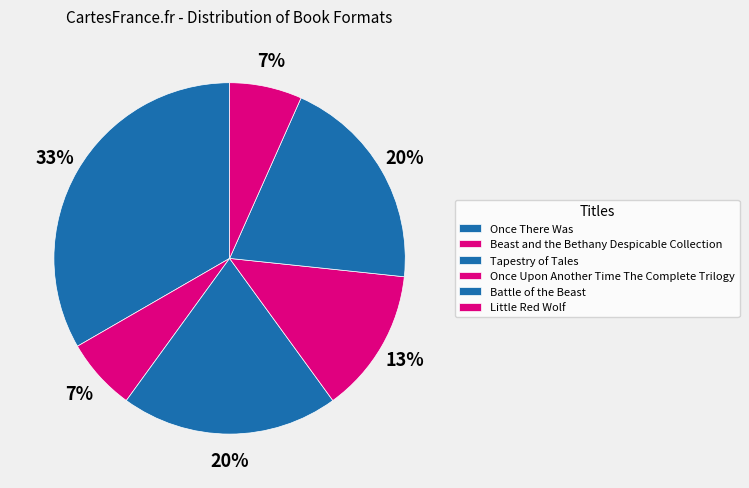

Which slice is the largest?

Once There Was